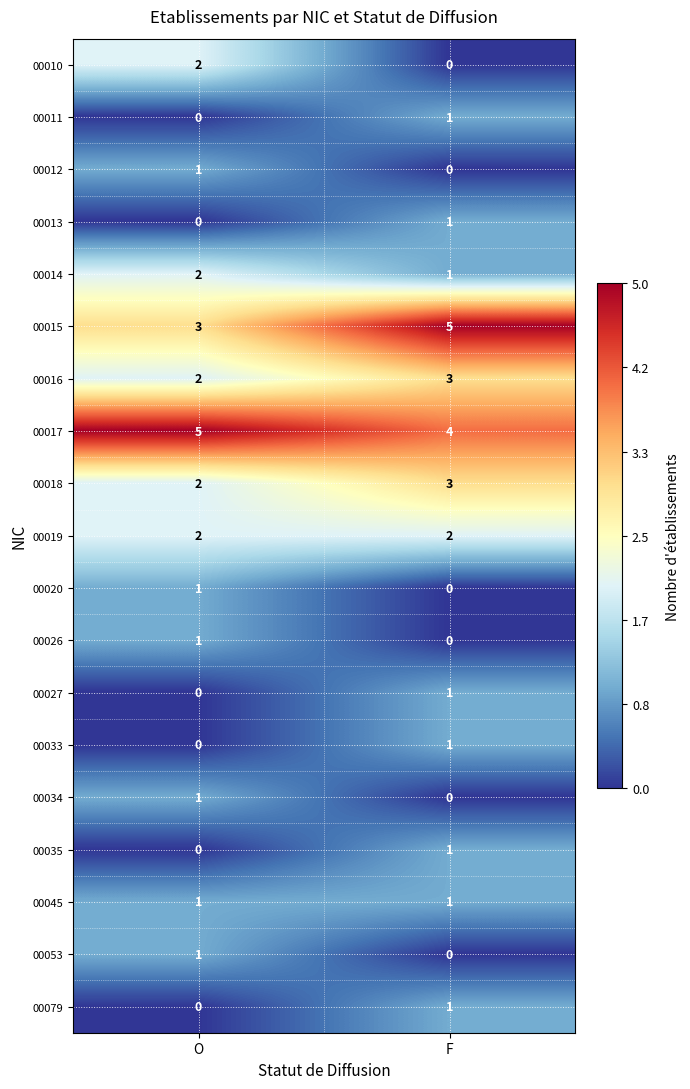

What is the maximum value shown in the chart?

5